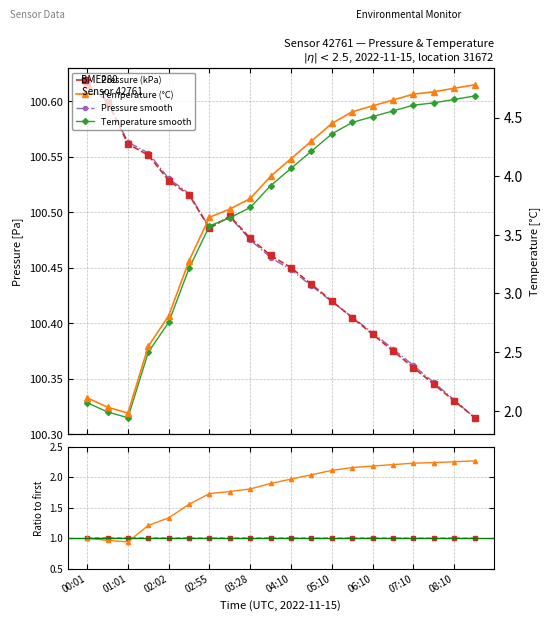

What is the value of the Temp ratio point at the 9th from the left?

1.8